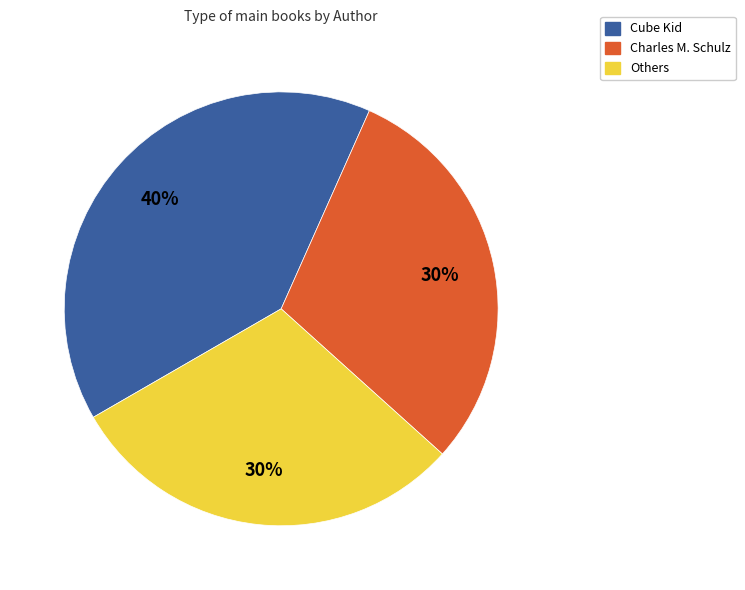

Is there any slice that represents more than half of the pie?

No